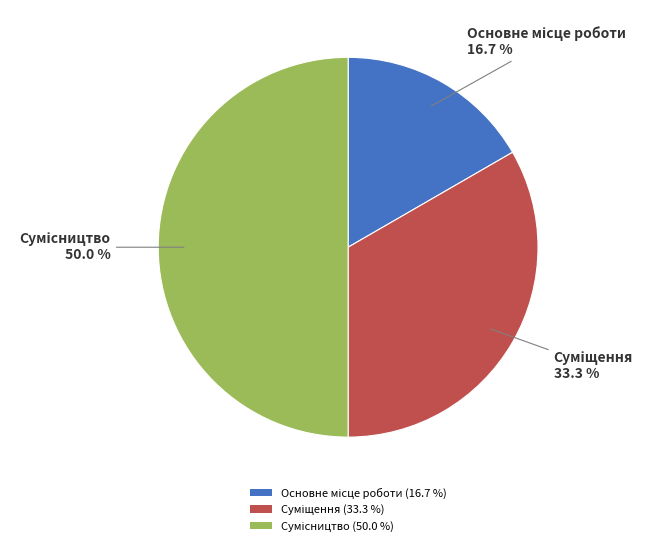

To the nearest percent, what portion does Сумісництво represent?

50%